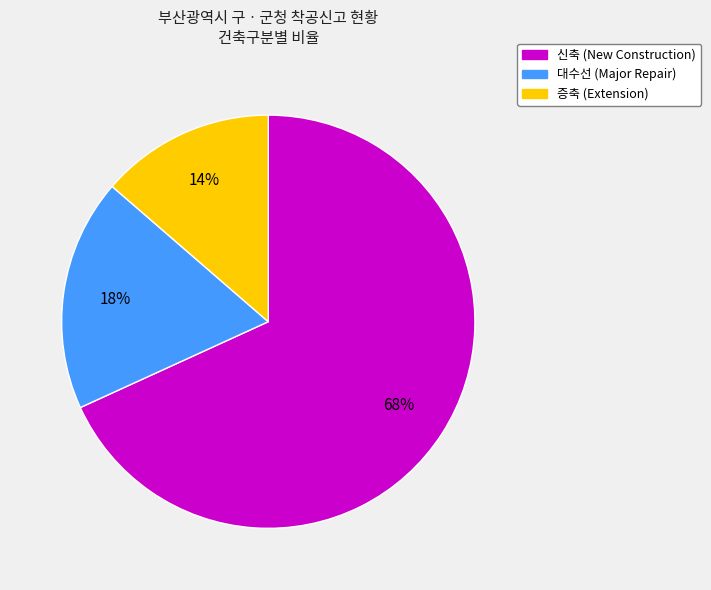

The 대수선 slice represents 18% of the pie. True or false?

True